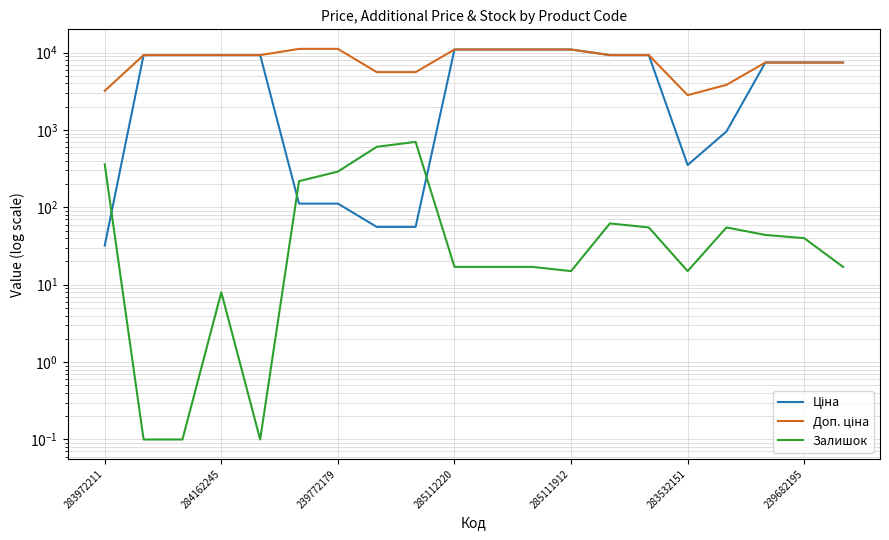

The value of Ціна at 11 is 10964.4. True or false?

True